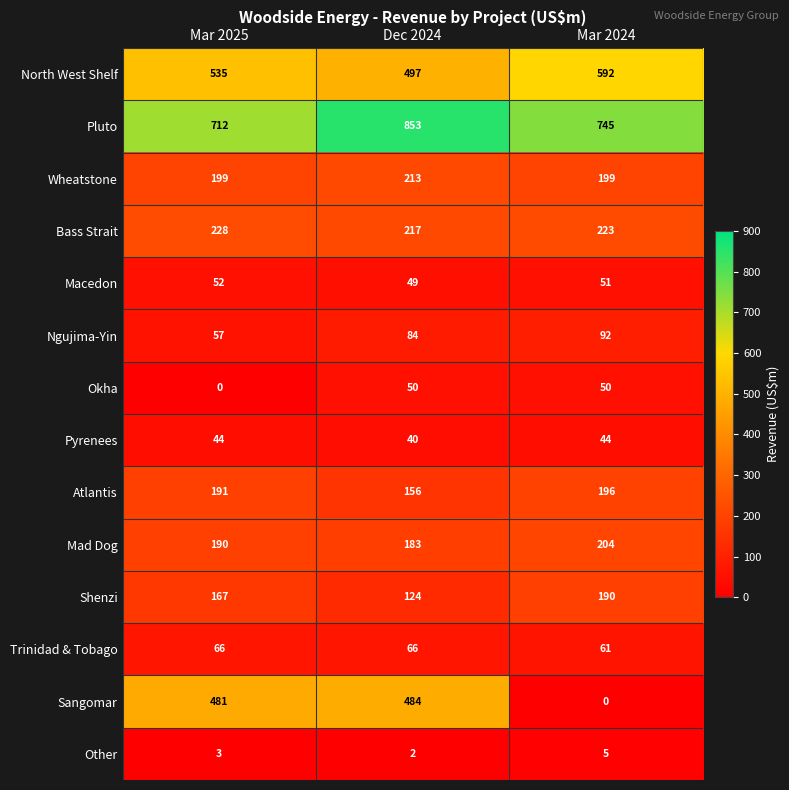

Which series has the largest range (max minus min)?

Sangomar